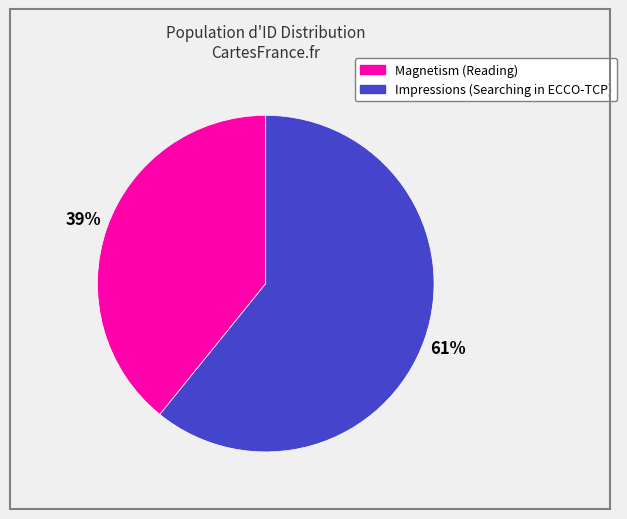

What is the ratio of the value at Magnetism (Reading) to the value at Impressions (Searching in ECCO-TCP)?

0.6